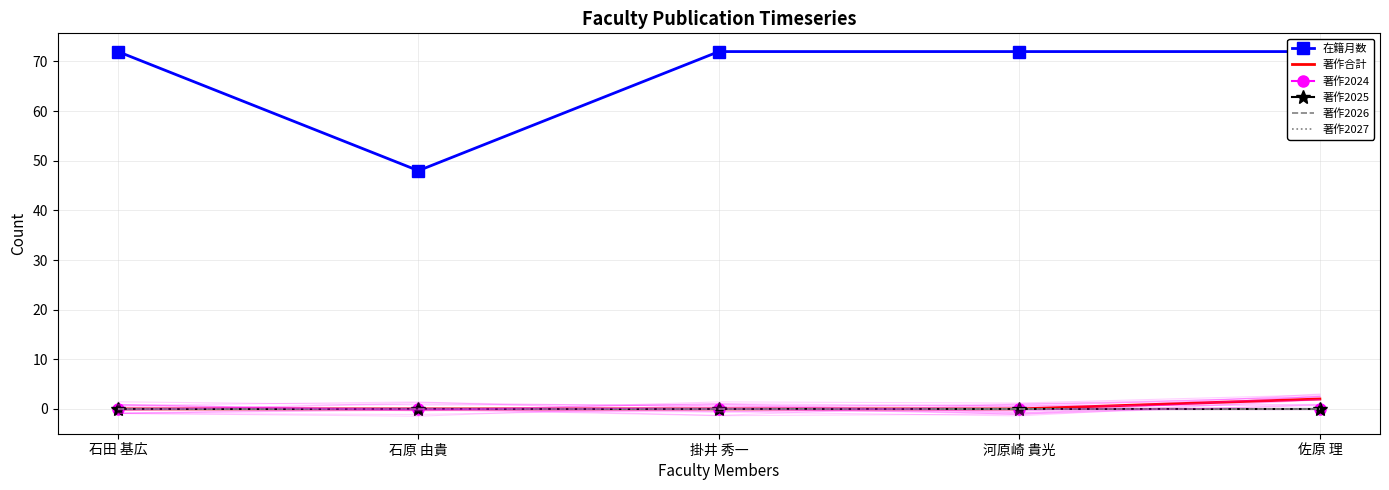

What is the spread (max minus min) of values at 石原 由貴?

48